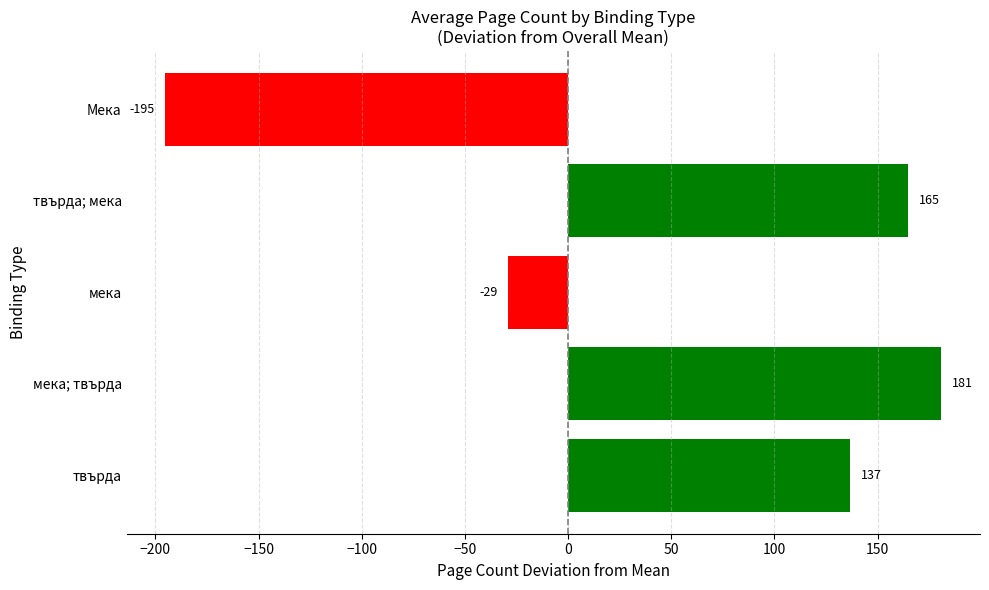

Are the bars grouped side by side (vs. stacked)?

No